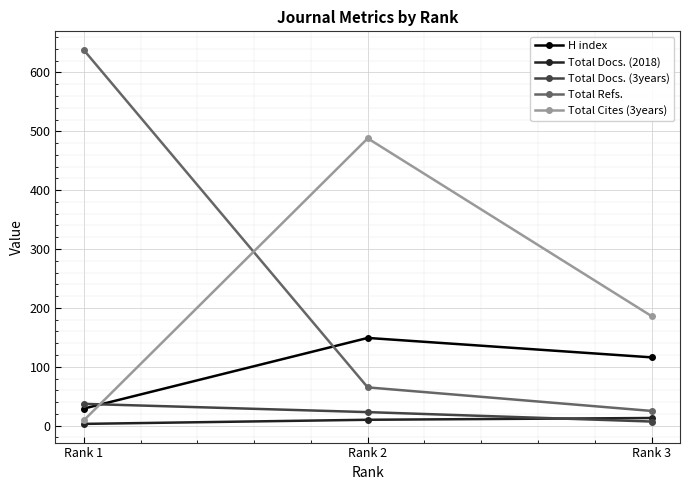

How many lines are shown in the chart?

5